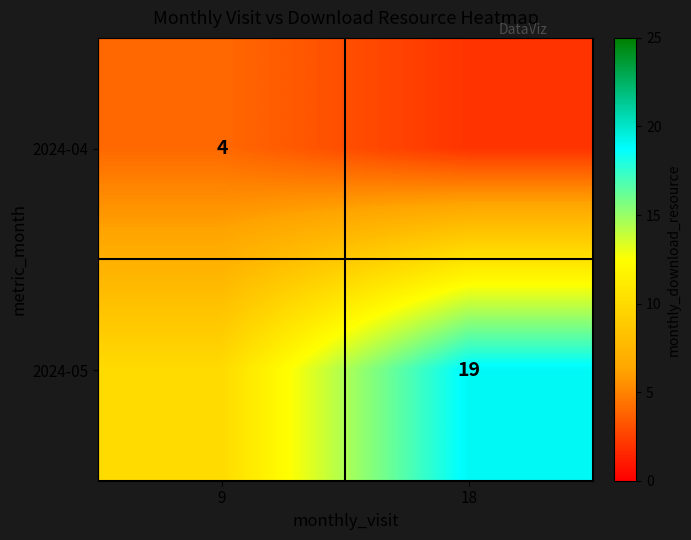

The value of 2024-05 at 18 is 4. True or false?

False